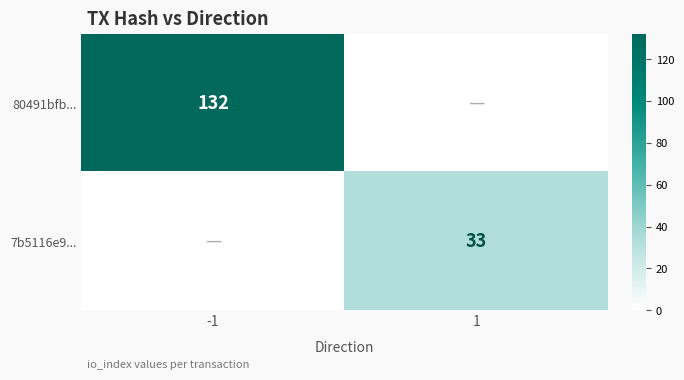

The 80491bfb... series shows 132 at -1. True or false?

True